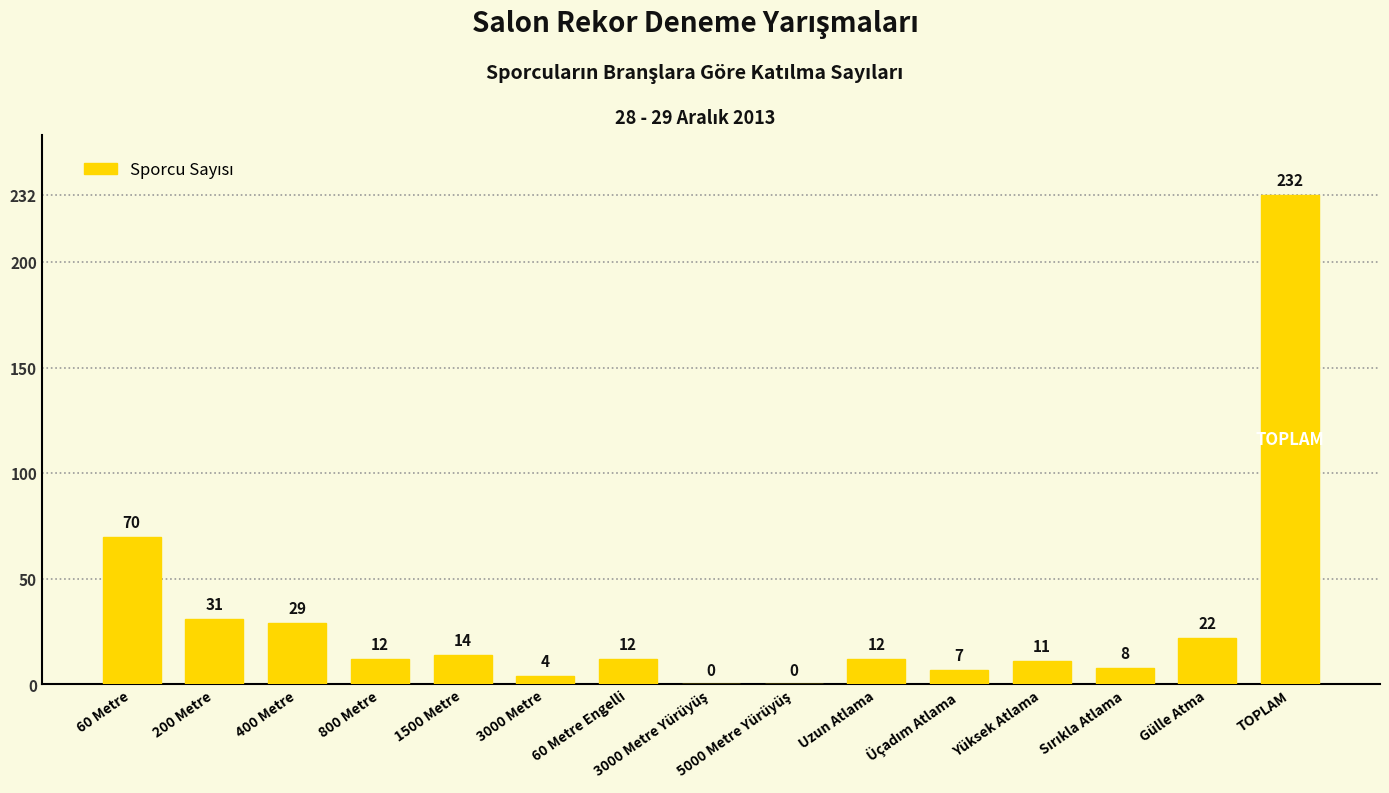

How many distinct data groups are displayed?

1